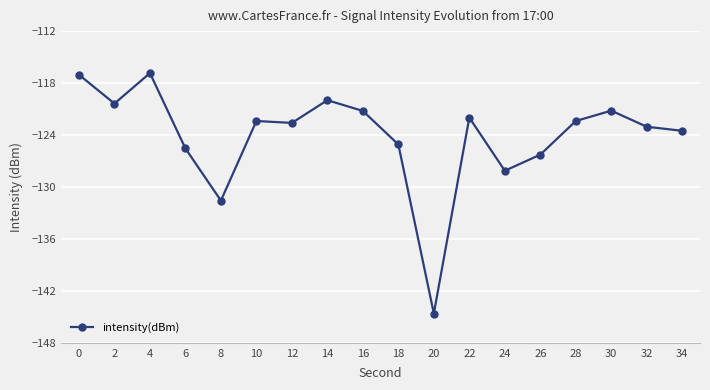

What is the approximate value at 16?

-121.2